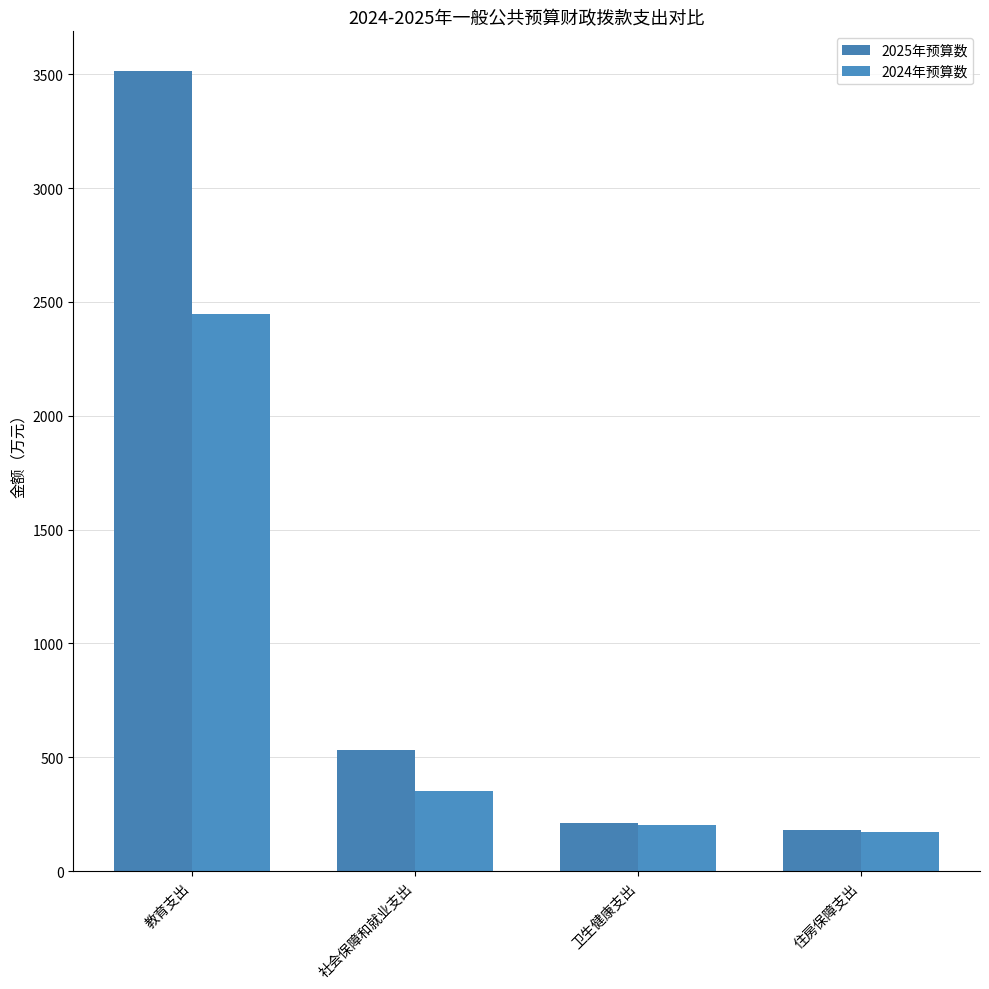

The 2024年预算数 series shows 108.2 at 社会保障和就业支出. True or false?

False